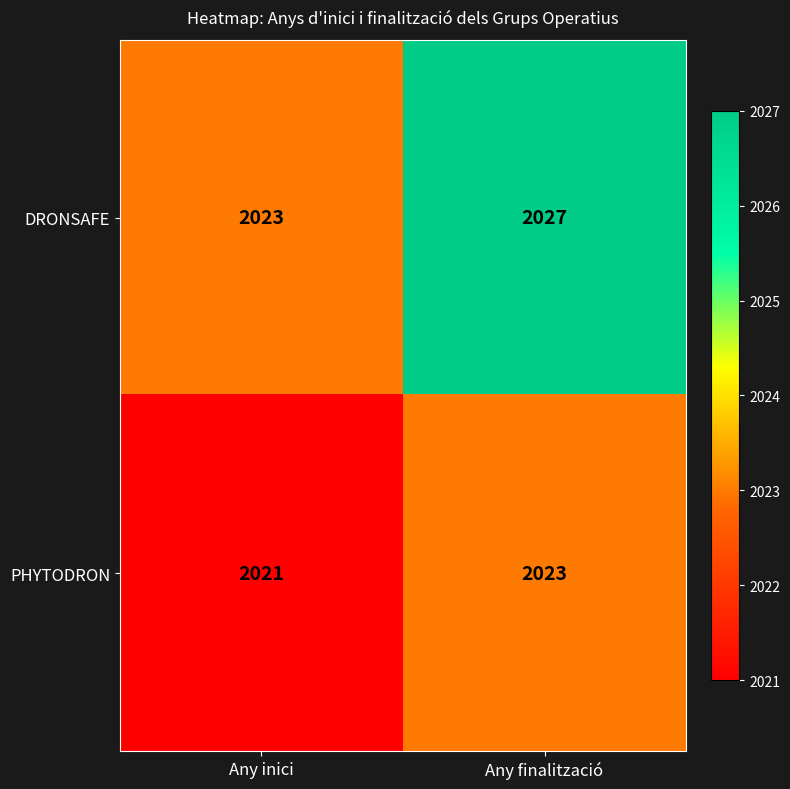

What is the approximate value of PHYTODRON at Any finalització?

2023